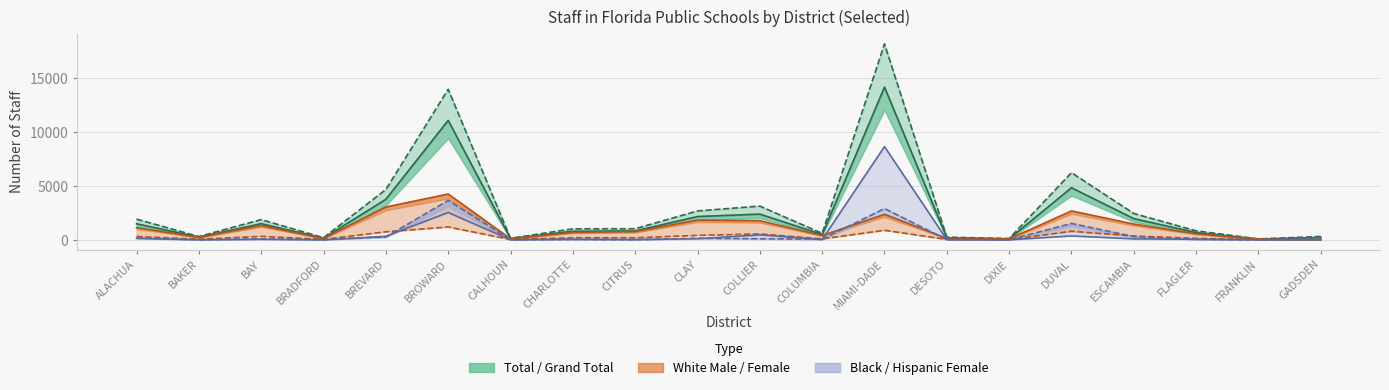

Reading left to right, transcribe all the data shown in this chart.

White Female: ALACHUA=1123	BAKER=233	BAY=1338	BRADFORD=125	BREVARD=3038	BROWARD=4244	CALHOUN=97	CHARLOTTE=689	CITRUS=771	CLAY=1828	COLLIER=1773	COLUMBIA=397	MIAMI-DADE=2361	DESOTO=131	DIXIE=87	DUVAL=2676	ESCAMBIA=1460	FLAGLER=557	FRANKLIN=58	GADSDEN=19
White Male: ALACHUA=307	BAKER=52	BAY=321	BRADFORD=39	BREVARD=743	BROWARD=1190	CALHOUN=27	CHARLOTTE=191	CITRUS=191	CLAY=413	COLLIER=546	COLUMBIA=85	MIAMI-DADE=882	DESOTO=38	DIXIE=25	DUVAL=792	ESCAMBIA=353	FLAGLER=136	FRANKLIN=11	GADSDEN=11
Total Female: ALACHUA=1488	BAKER=248	BAY=1497	BRADFORD=149	BREVARD=3756	BROWARD=11066	CALHOUN=108	CHARLOTTE=794	CITRUS=823	CLAY=2159	COLLIER=2382	COLUMBIA=489	MIAMI-DADE=14151	DESOTO=187	DIXIE=90	DUVAL=4823	ESCAMBIA=1962	FLAGLER=671	FRANKLIN=67	GADSDEN=221
Grand Total: ALACHUA=1915	BAKER=304	BAY=1872	BRADFORD=195	BREVARD=4660	BROWARD=13948	CALHOUN=138	CHARLOTTE=1018	CITRUS=1029	CLAY=2675	COLLIER=3125	COLUMBIA=594	MIAMI-DADE=18151	DESOTO=247	DIXIE=116	DUVAL=6219	ESCAMBIA=2437	FLAGLER=834	FRANKLIN=80	GADSDEN=311
Black Female: ALACHUA=173	BAKER=4	BAY=92	BRADFORD=21	BREVARD=268	BROWARD=3655	CALHOUN=4	CHARLOTTE=34	CITRUS=10	CLAY=150	COLLIER=100	COLUMBIA=60	MIAMI-DADE=2894	DESOTO=24	DIXIE=1	DUVAL=1518	ESCAMBIA=302	FLAGLER=51	FRANKLIN=1	GADSDEN=190
Hispanic Female: ALACHUA=137	BAKER=9	BAY=47	BRADFORD=1	BREVARD=329	BROWARD=2530	CALHOUN=1	CHARLOTTE=57	CITRUS=26	CLAY=109	COLLIER=454	COLUMBIA=23	MIAMI-DADE=8637	DESOTO=20	DIXIE=0	DUVAL=361	ESCAMBIA=90	FLAGLER=49	FRANKLIN=2	GADSDEN=5